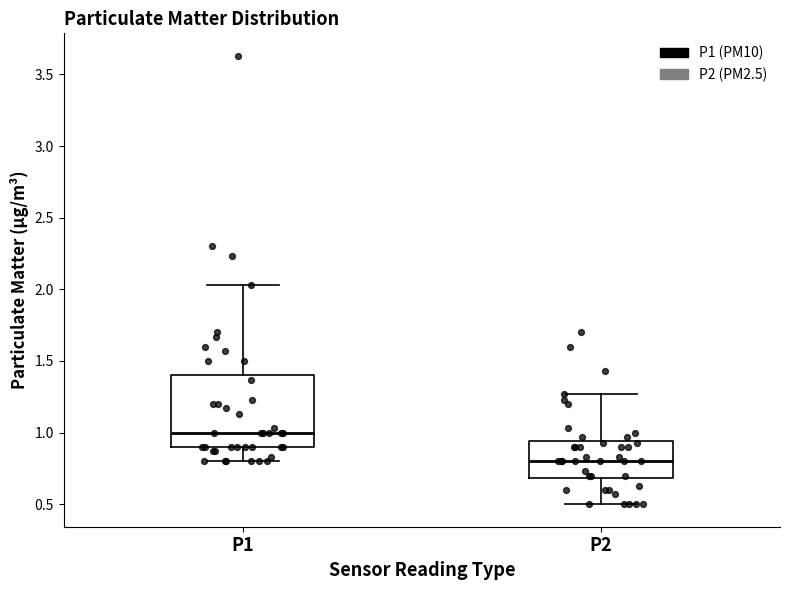

Where does the upper whisker of the box for P1 end on the y-axis? The values are not printed on the chart, so give them approximately, as read against the axis.

2.05